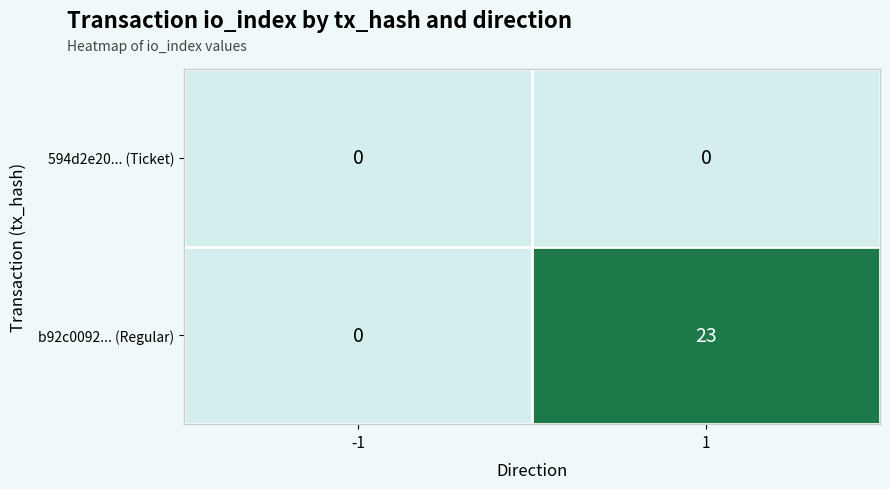

Reading left to right, what are all the values shown in this chart?

594d2e20... (Ticket): 0	0
b92c0092... (Regular): 0	23